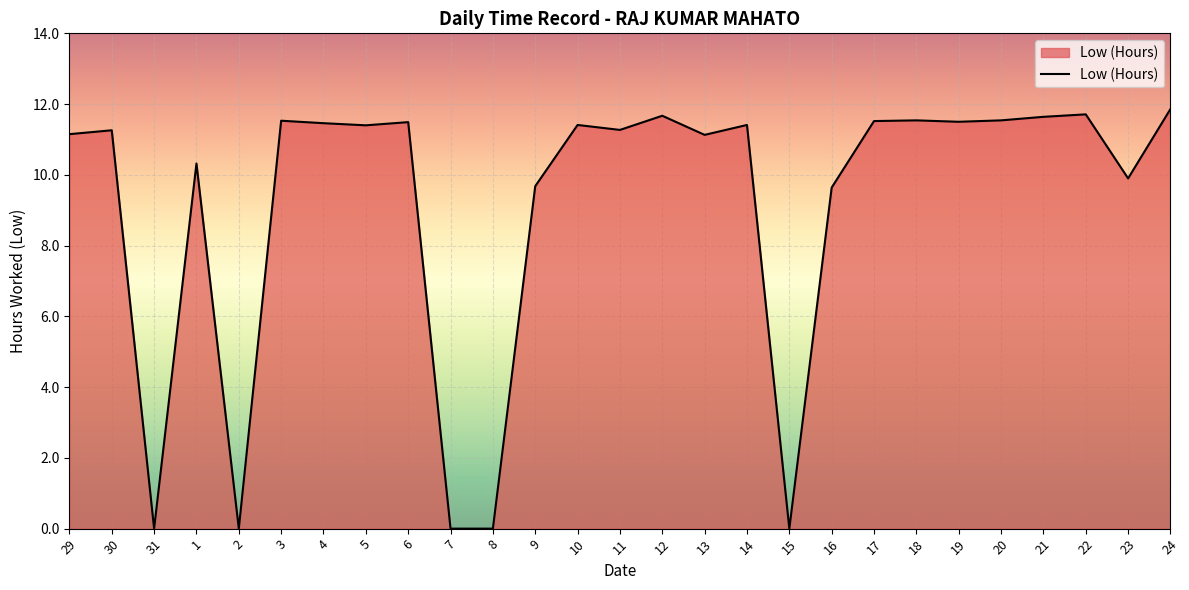

True or false: there are more than 2 points higher than both neighbors.

True